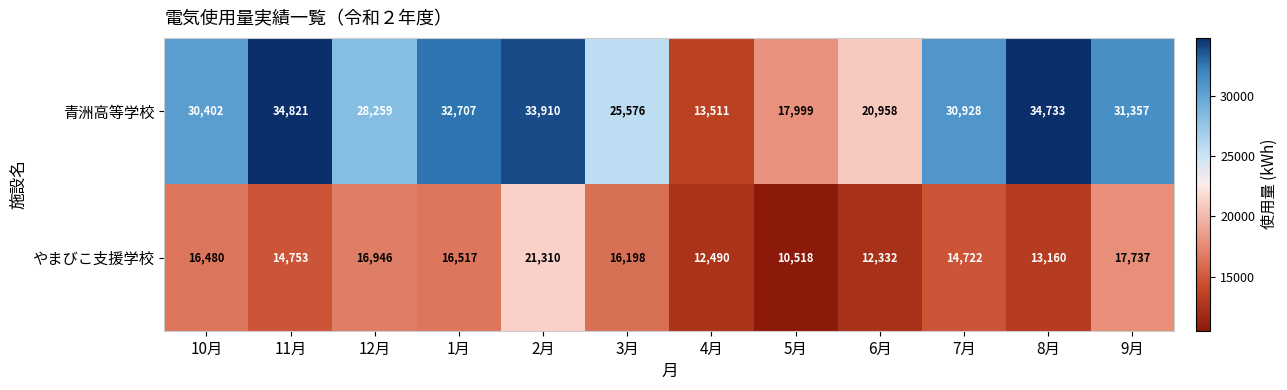

What is the difference between the 青洲高等学校 values at 9月 and 11月?

3464